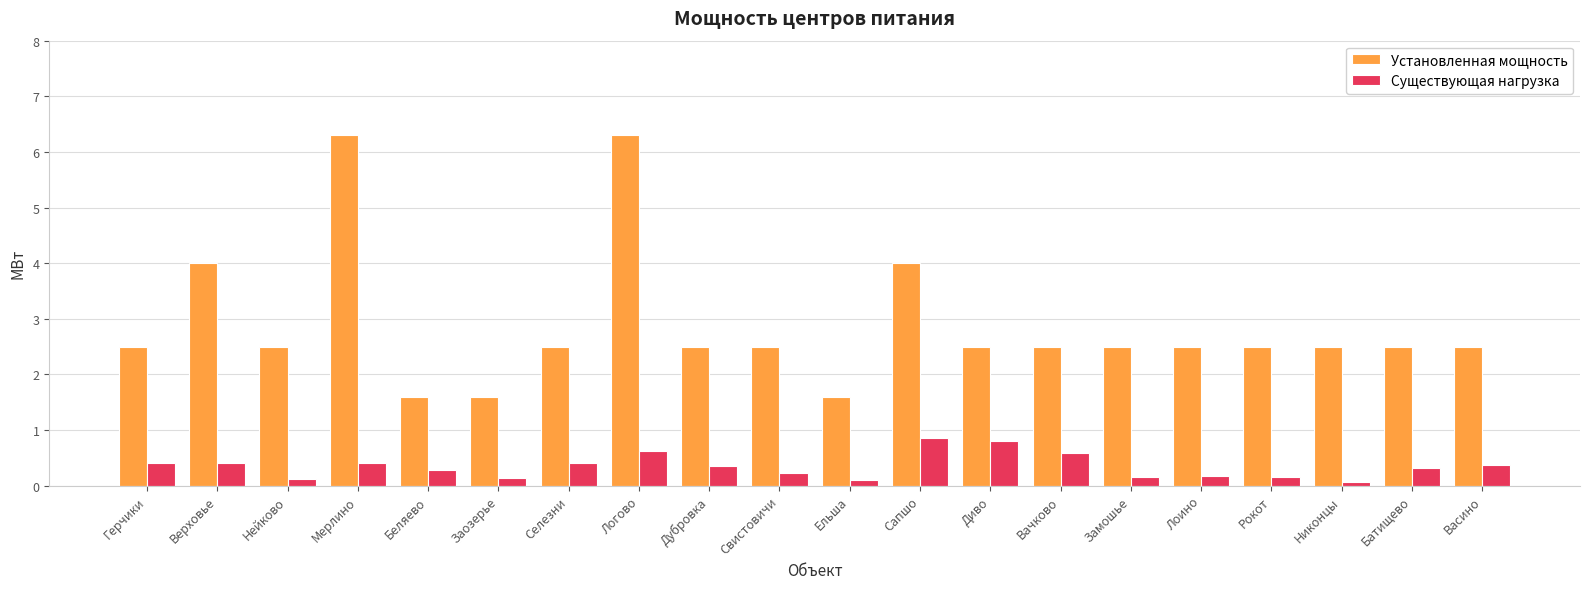

The Существующая нагрузка series shows 0.4 at Сапшо. True or false?

False